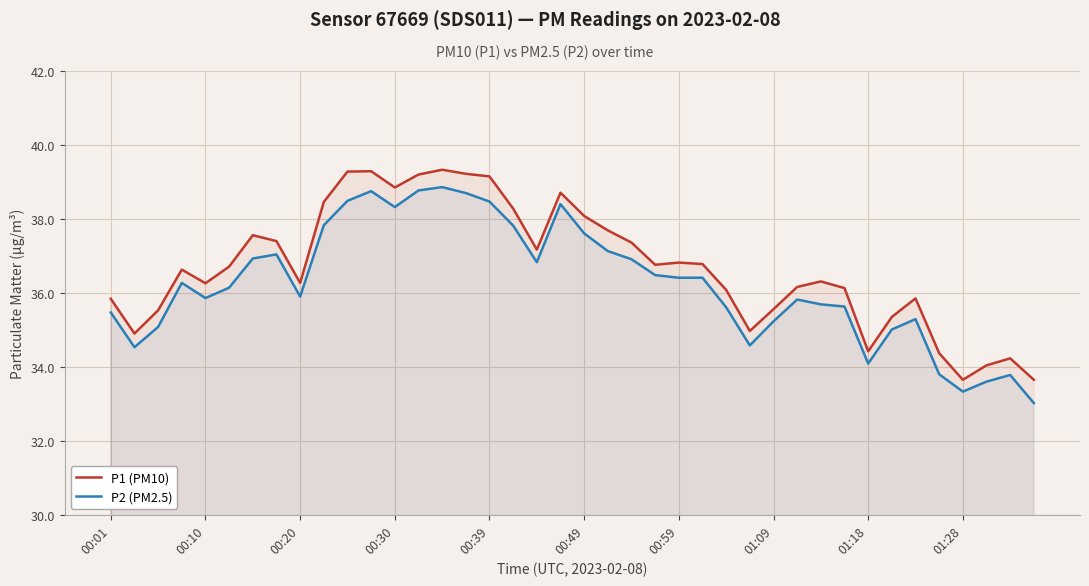

What is the minimum value shown in the chart?

33.0